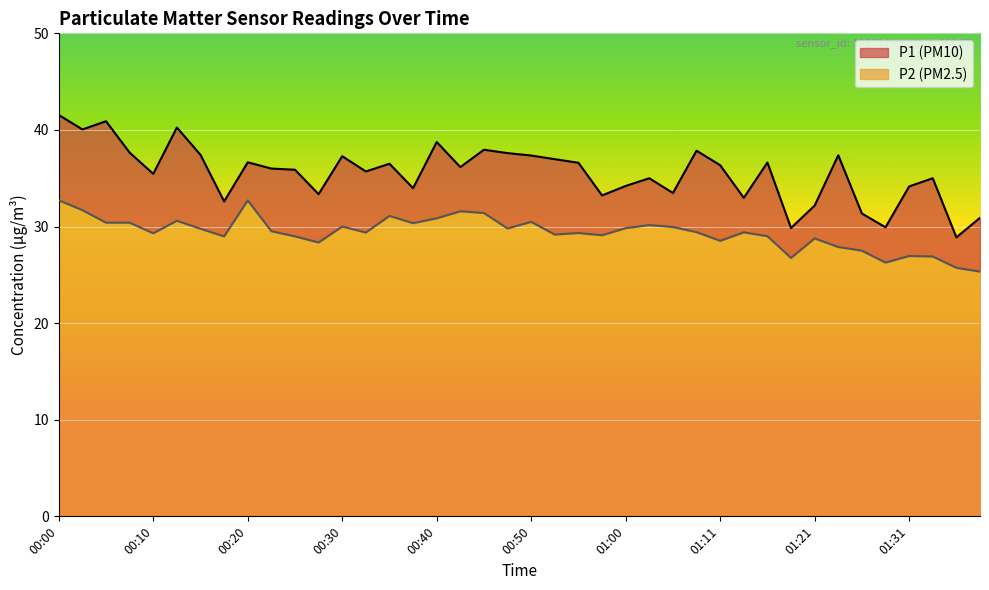

How many values in the P1 series are below 36?

19